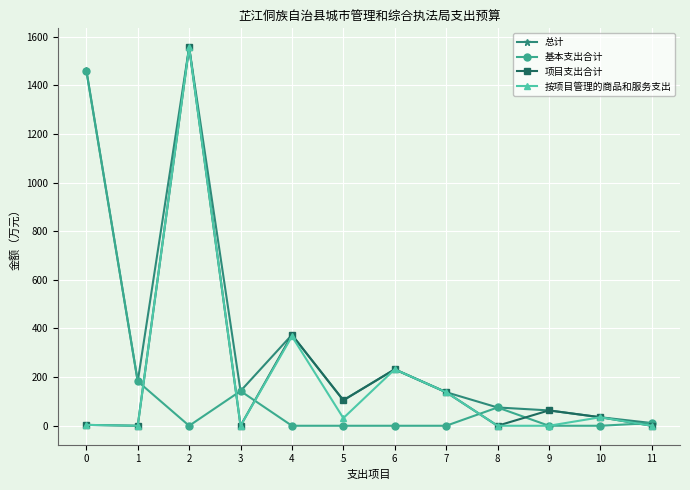

The 总计 series shows 373.8 at 4. True or false?

True